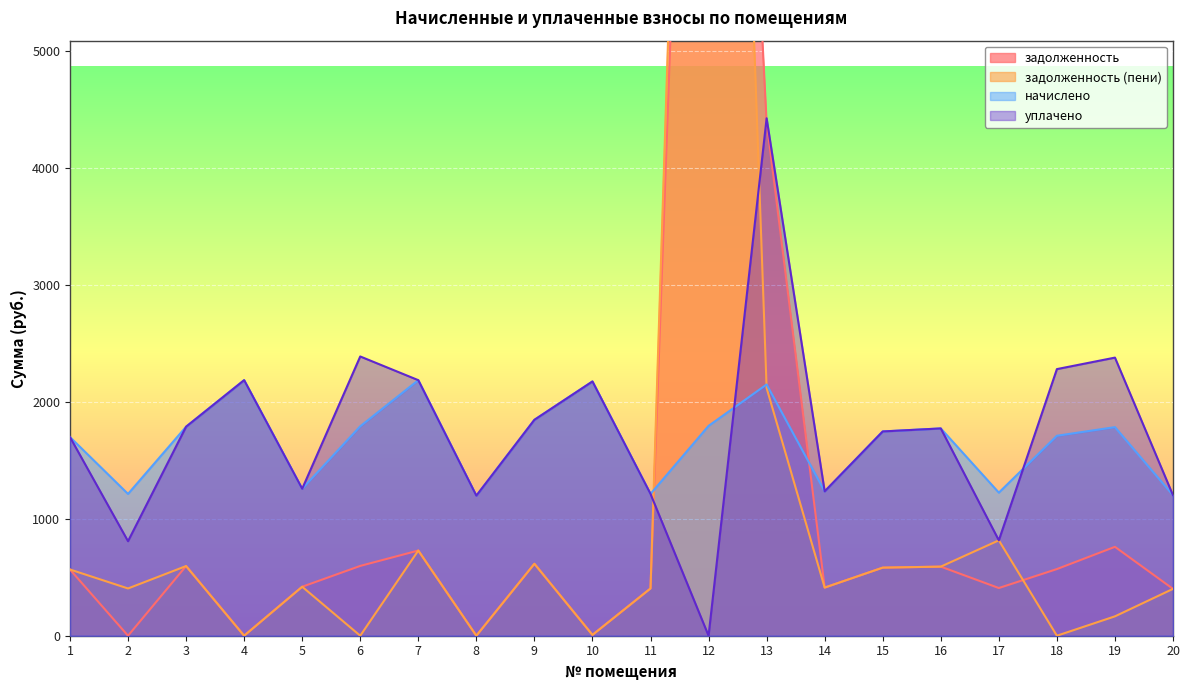

What are all the series names shown in the legend?

задолженность, задолженность (пени), начислено, уплачено